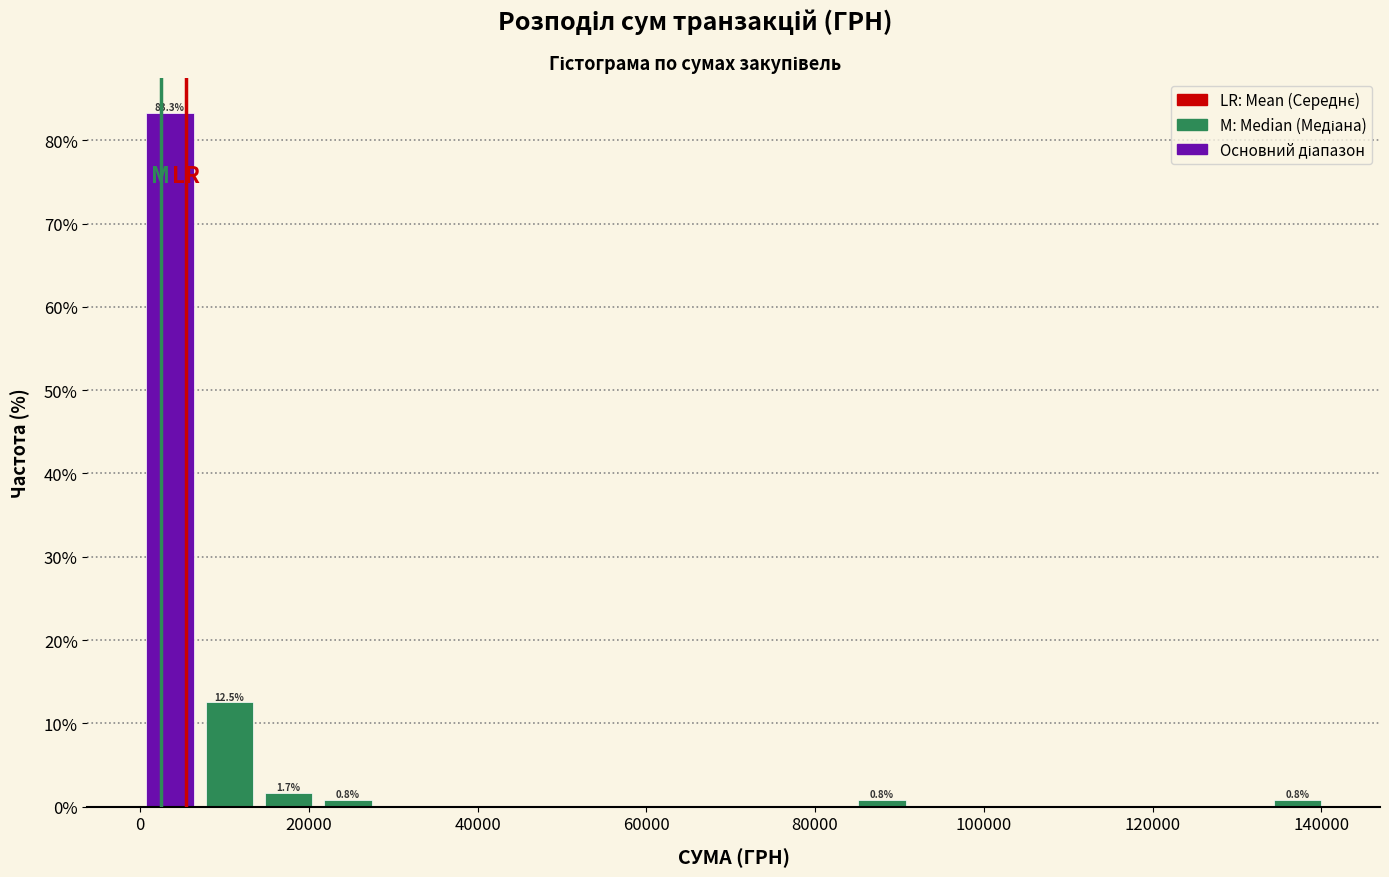

Around what value on the x-axis is the tallest bar? Give the approximate position of its centre, as read against the axis.

4000